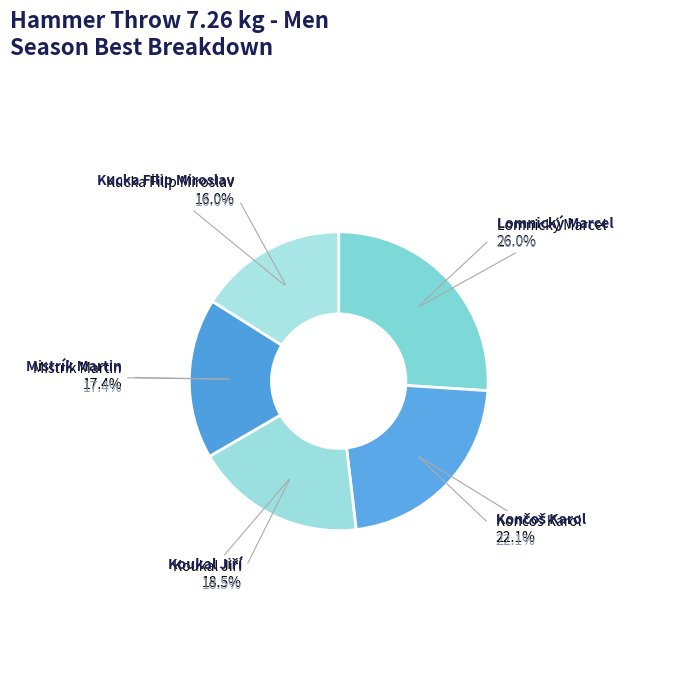

To the nearest percent, what portion does Mistrík Martin represent?

17%